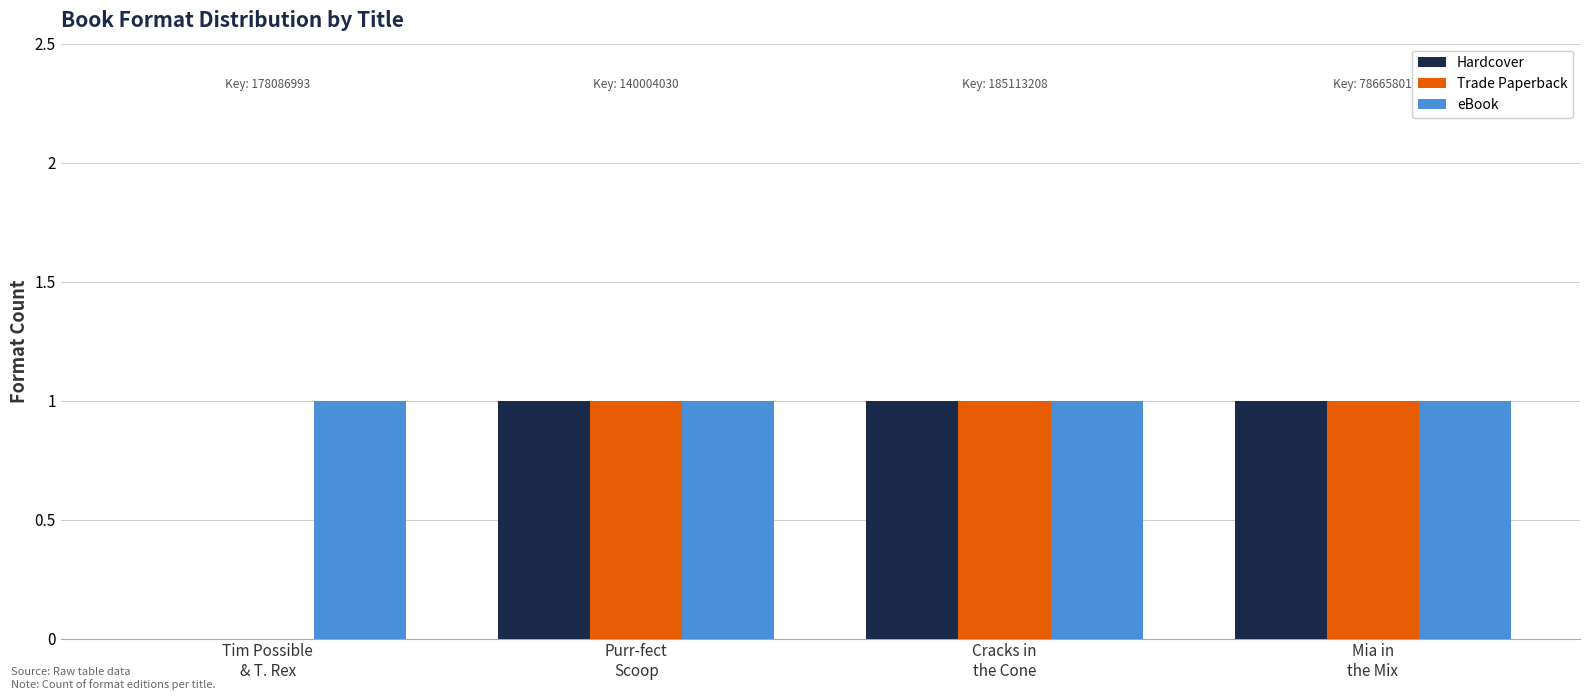

What is the sum of all Hardcover values?

3